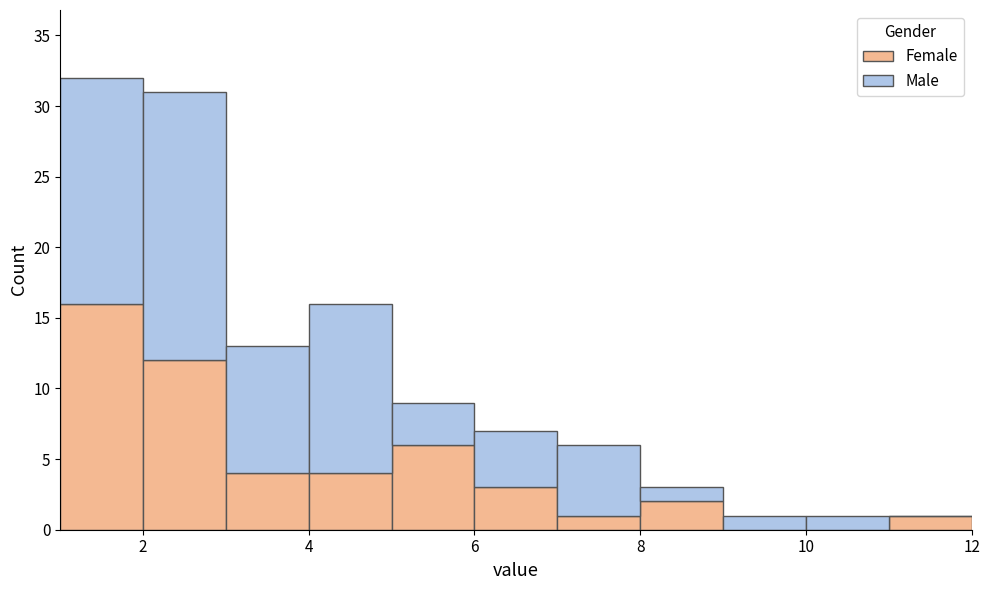

Reading left to right, transcribe this chart: for each stacked bar, give the range it covers on the x-axis and its total height. The values are not printed on the chart, so give them approximately, as read against the axis.

1 to 2: 32
2 to 3: 31
3 to 4: 13
4 to 5: 16
5 to 6: 9
6 to 7: 7
7 to 8: 6
8 to 9: 3
9 to 10: 1
10 to 11: 1
11 to 12: 1